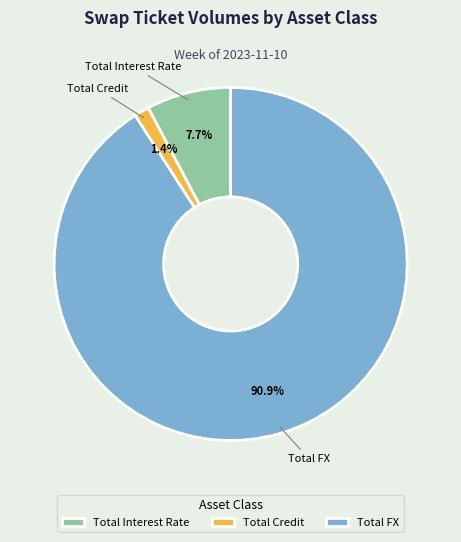

What percentage is the Total Credit slice, to the nearest percent?

1%